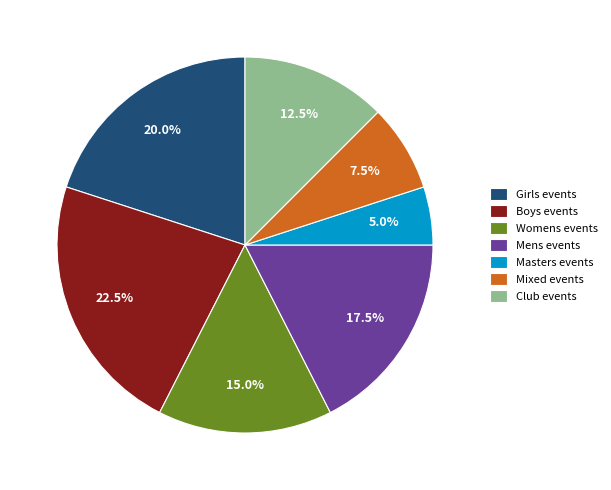

Between Womens events and Mixed events, which is larger?

Womens events